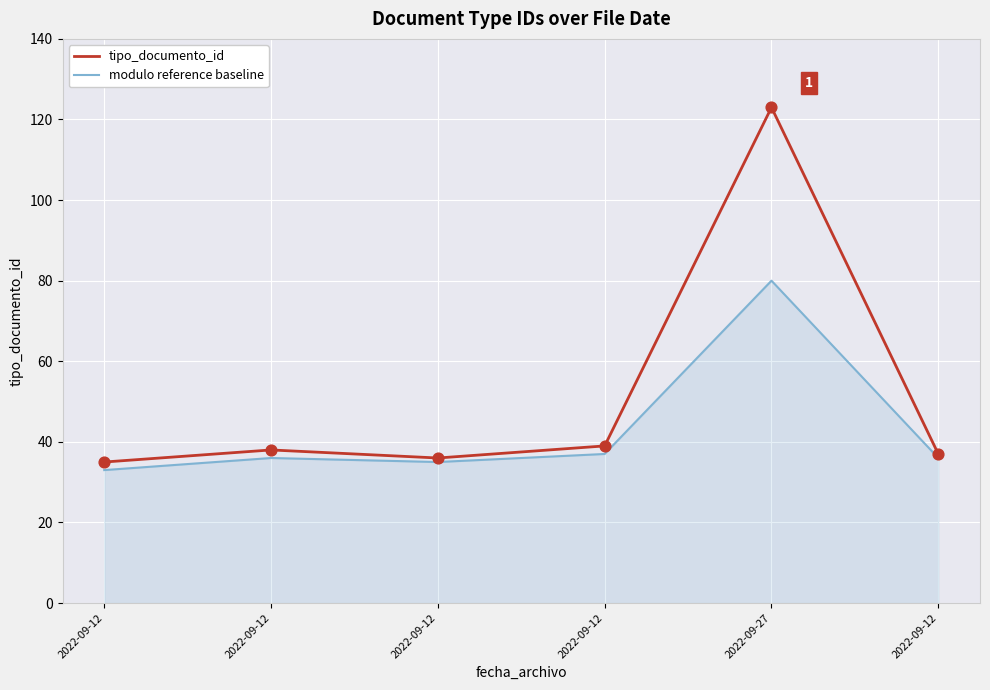

At which category is the sum across all series the highest?

2022-09-27